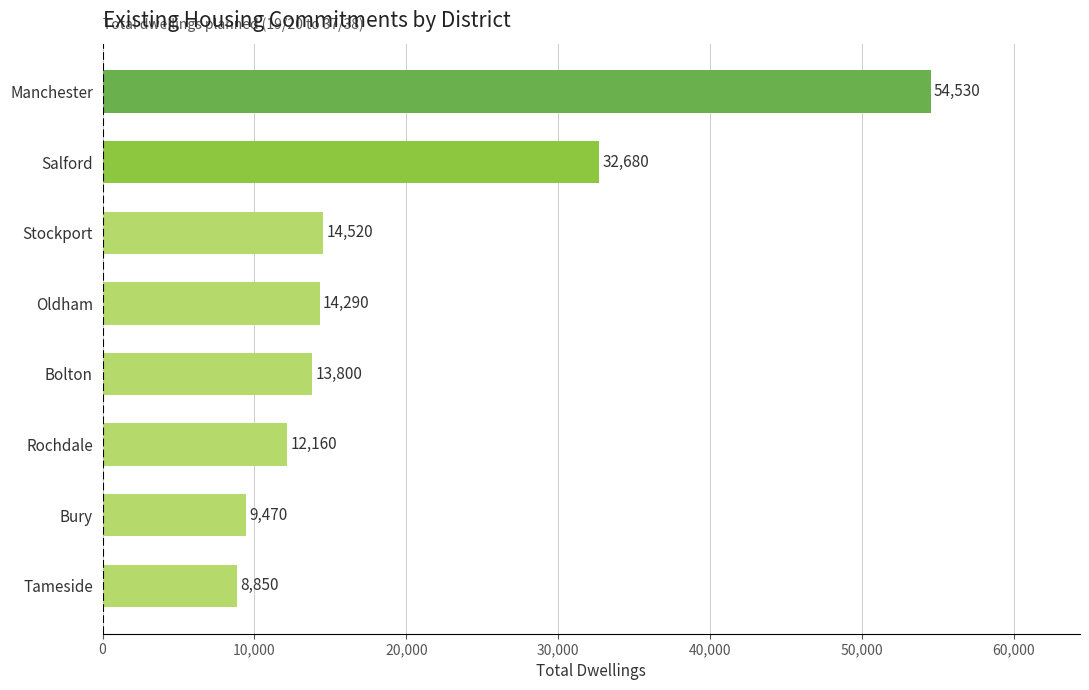

What is the average value?

20038